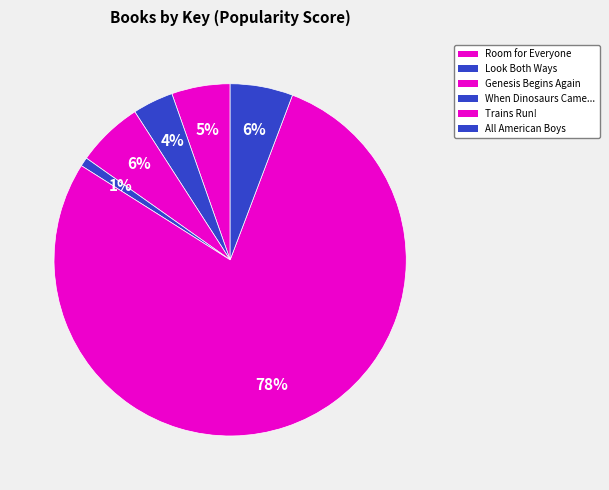

Count the number of slices in the pie.

6